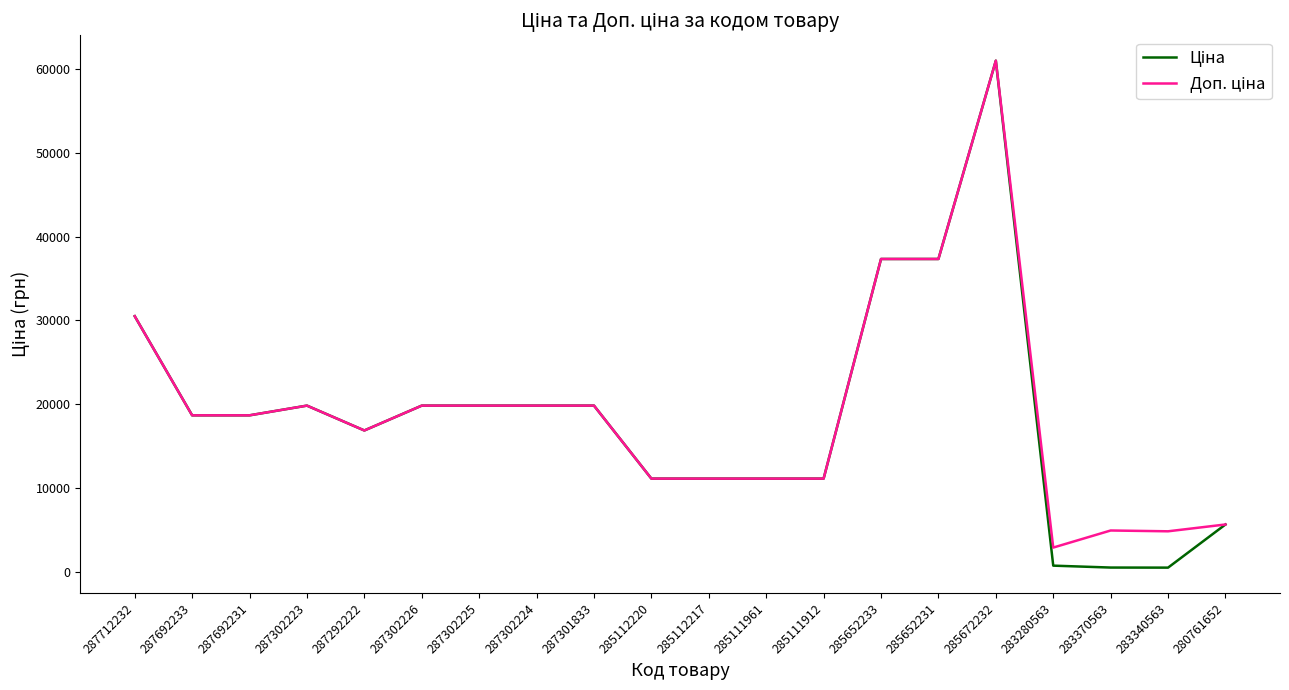

At which category is the sum across all series the highest?

285672232